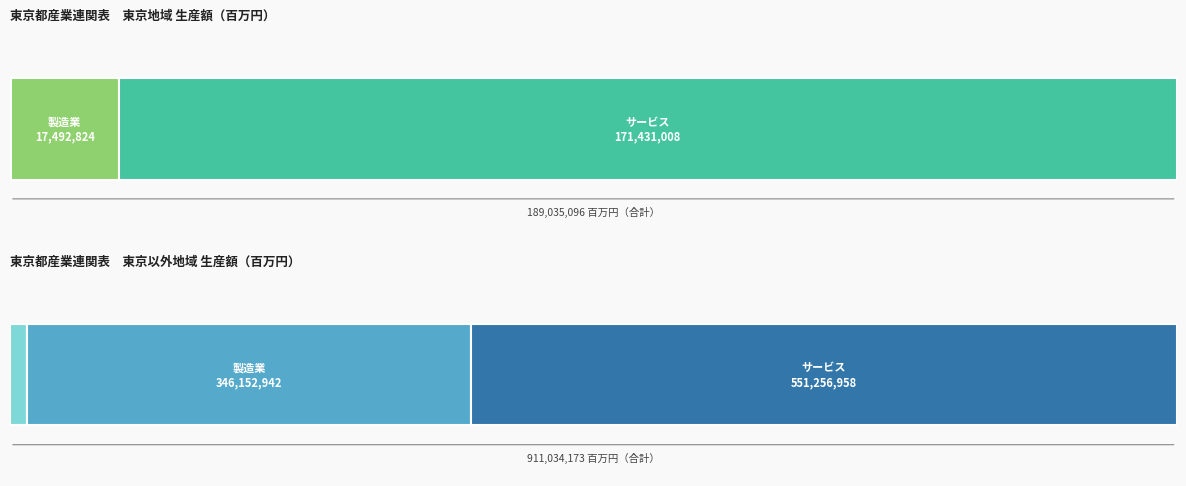

What is the difference between the highest and lowest values at 1?

537632685